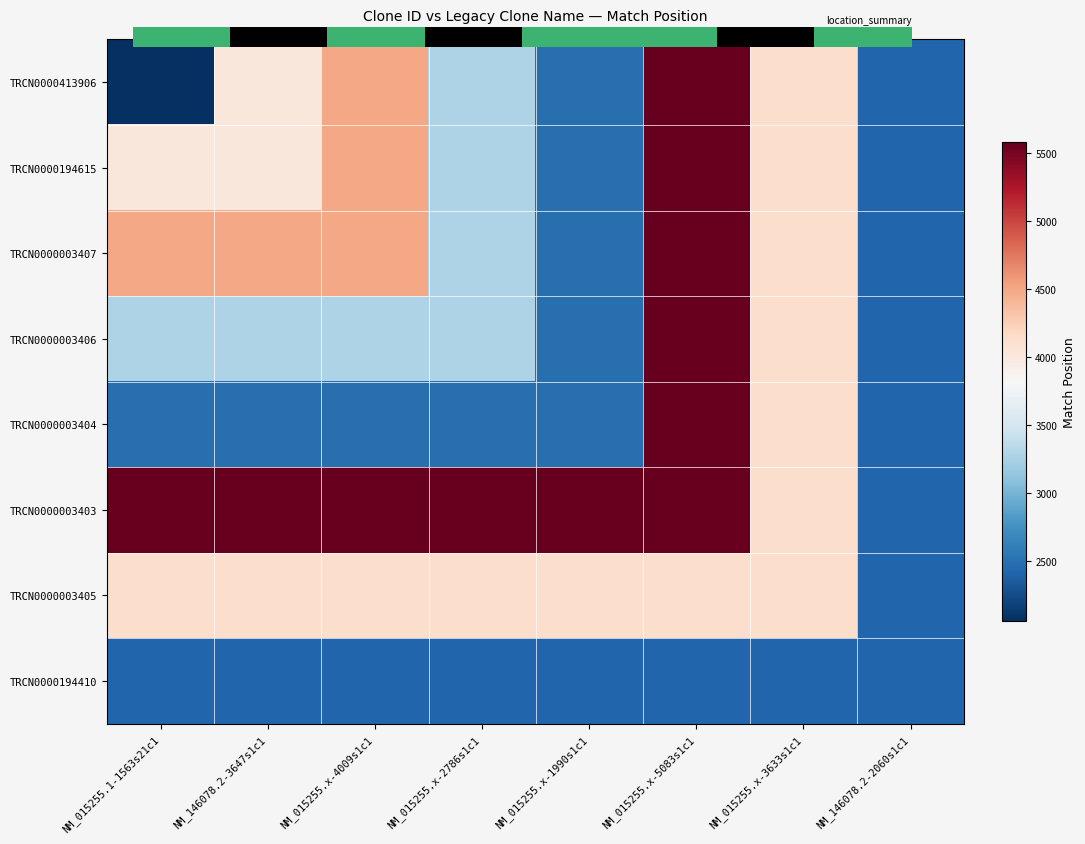

Is it true that TRCN0000003407 equals 4131 at NM_015255.x-3633s1c1?

True